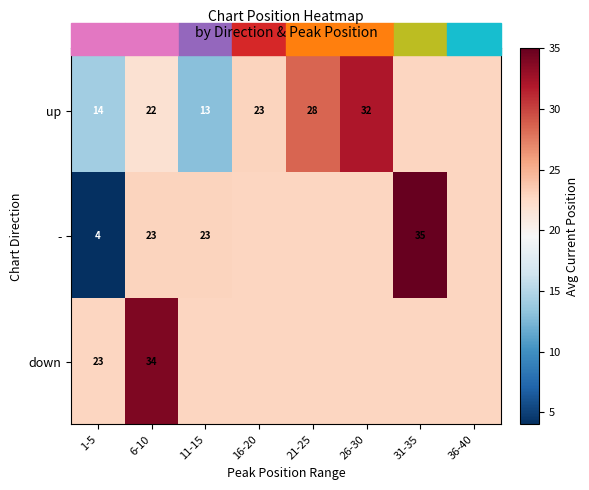

How many distinct data groups are displayed?

3